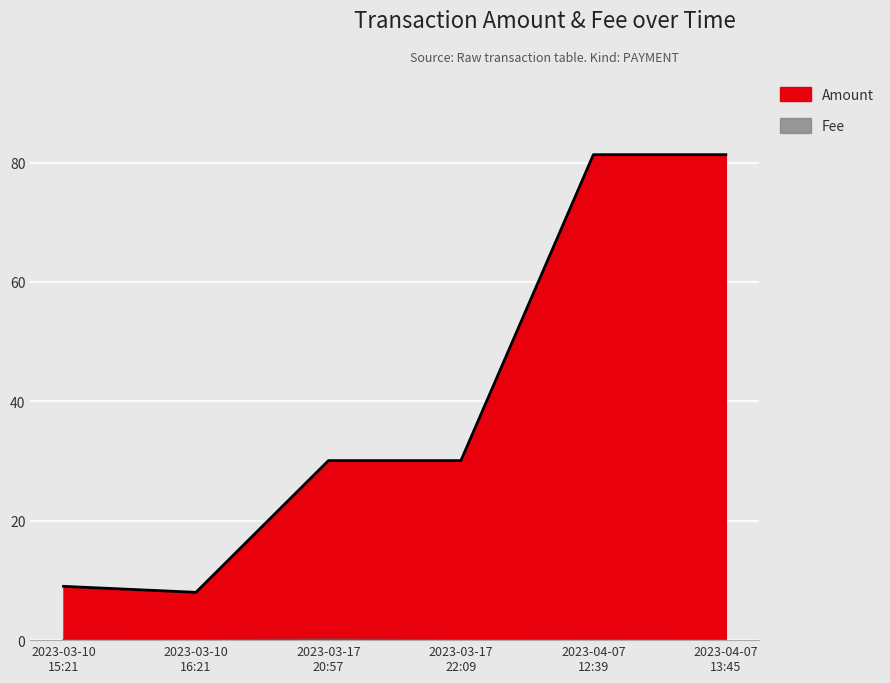

What is the label of the 6th point from the left?

2023-04-07 13:45